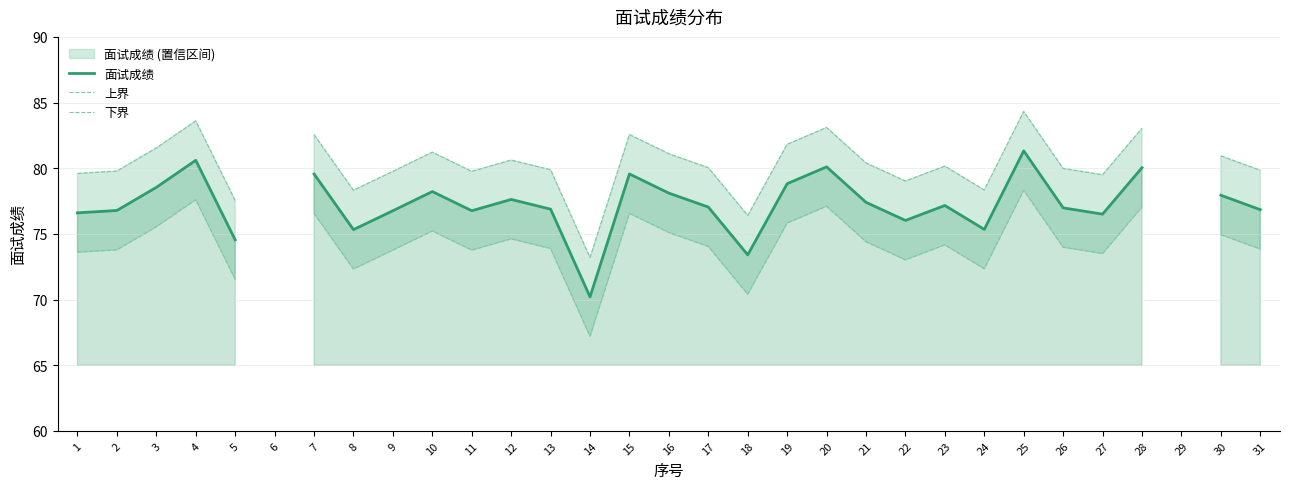

The 面试成绩 series shows 78.5 at 3. True or false?

True